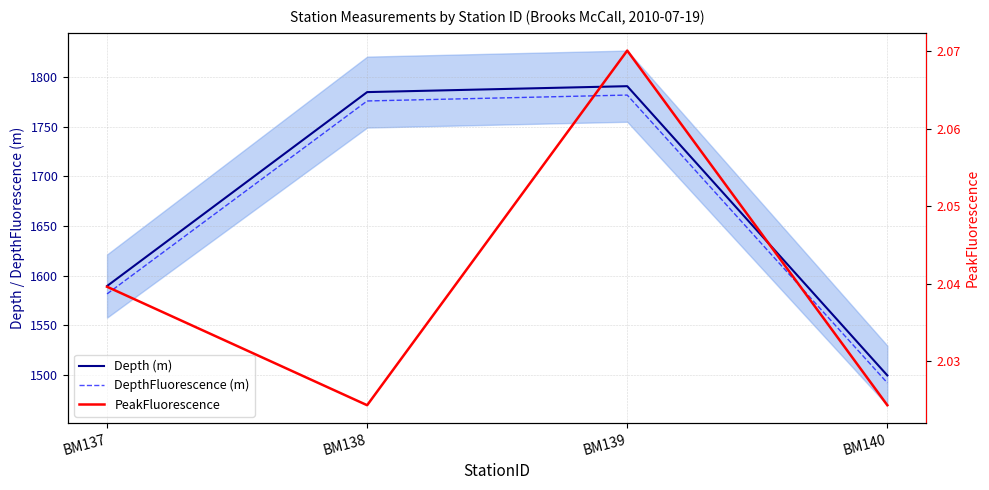

Is it true that Depth (m) equals 337.1 at BM137?

False